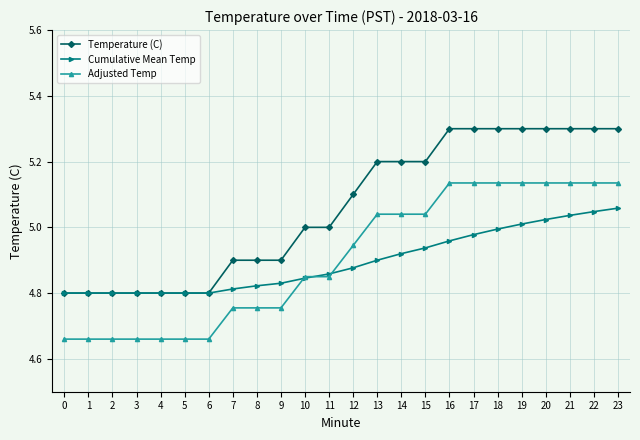

True or false: Temperature (C) and Adjusted Temp cross at least once.

False